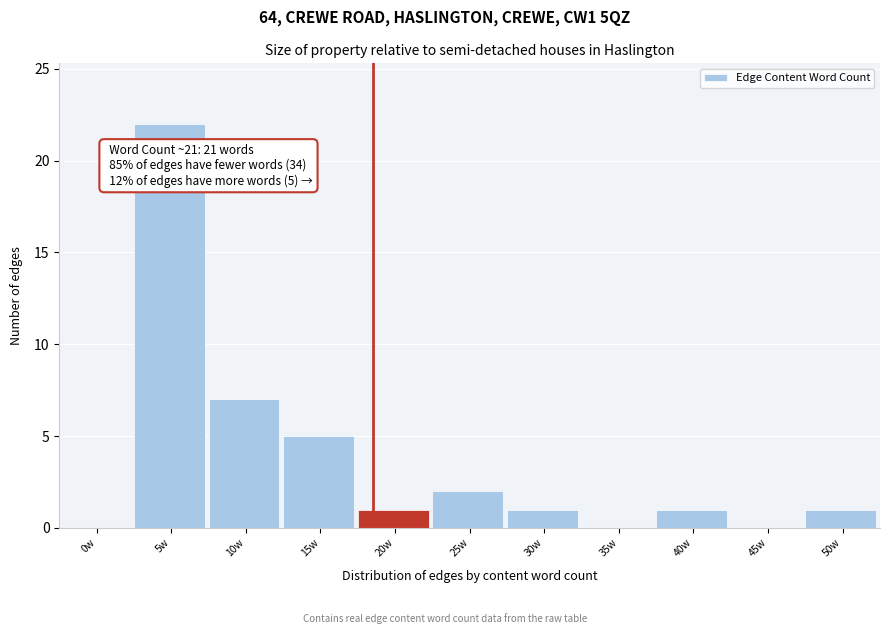

Reading left to right, list all the values displayed in this chart.

0w=0	5w=22	10w=7	15w=5	20w=1	25w=2	30w=1	35w=0	40w=1	45w=0	50w=1